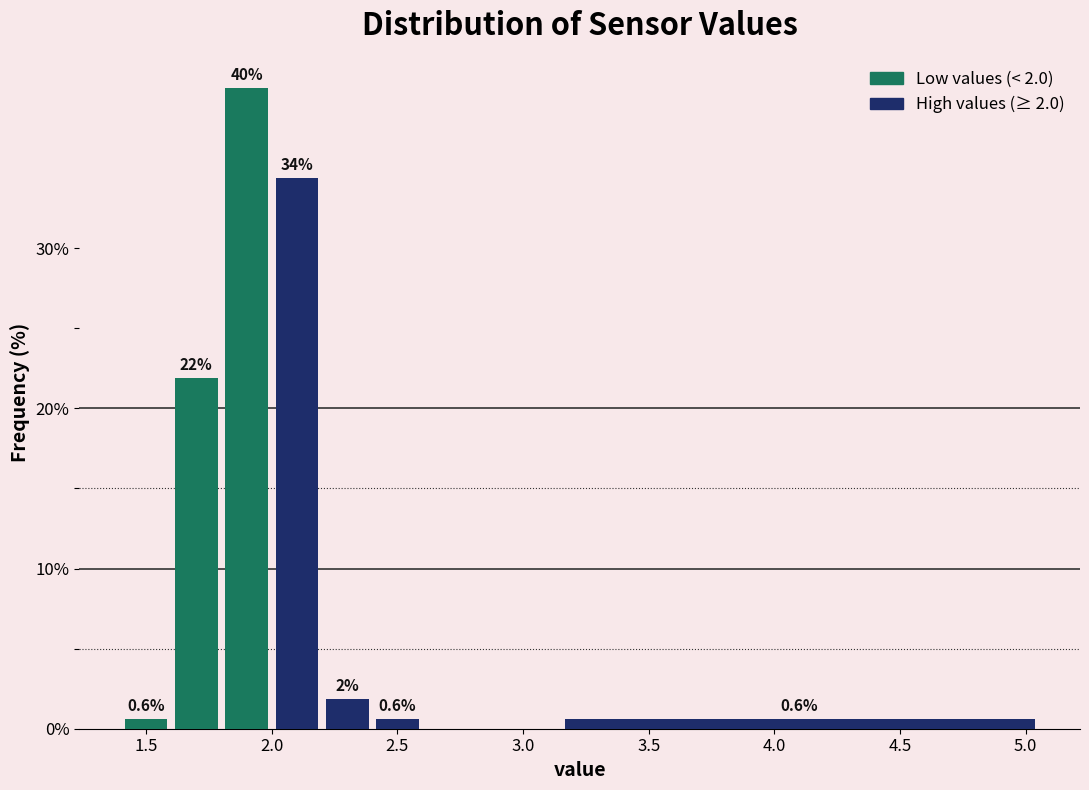

Which range on the x-axis has the tallest bar?

1.8 to 2.0